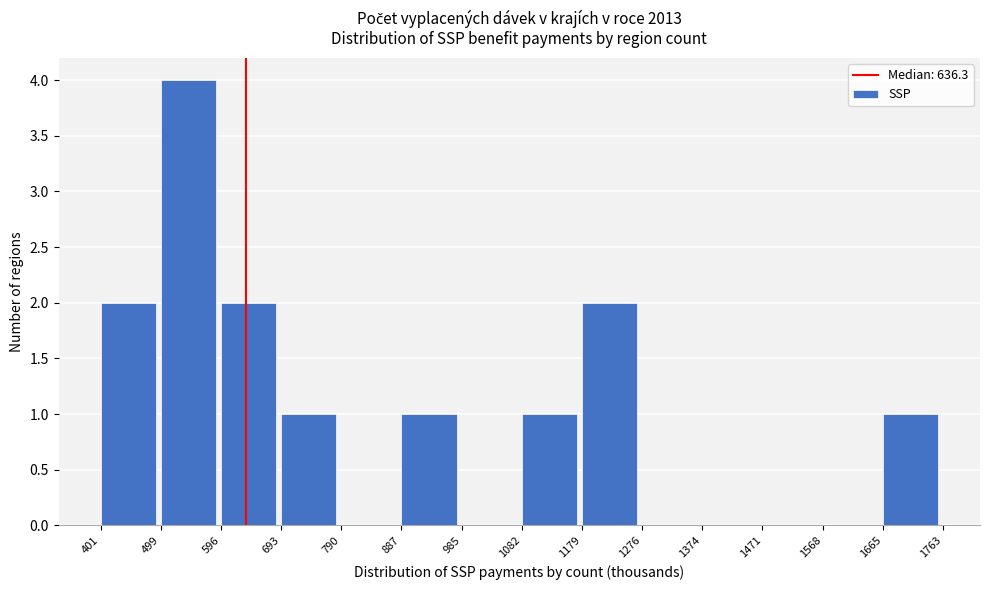

Reading left to right, list every bar in this chart as the range it spans on the x-axis followed by its height. The values are not printed on the chart, so give them approximately, as read against the axis.

401 to 499: 2
499 to 596: 4
596 to 693: 2
693 to 790: 1
790 to 887: 0
887 to 985: 1
985 to 1082: 0
1082 to 1179: 1
1179 to 1276: 2
1276 to 1374: 0
1374 to 1471: 0
1471 to 1568: 0
1568 to 1665: 0
1665 to 1763: 1